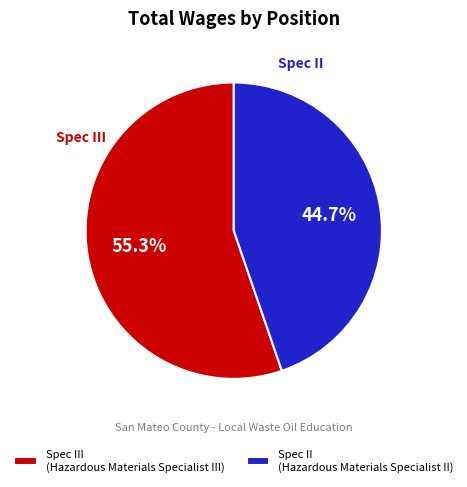

Which category has the biggest portion of the pie?

Spec III (Hazardous Materials Specialist III)